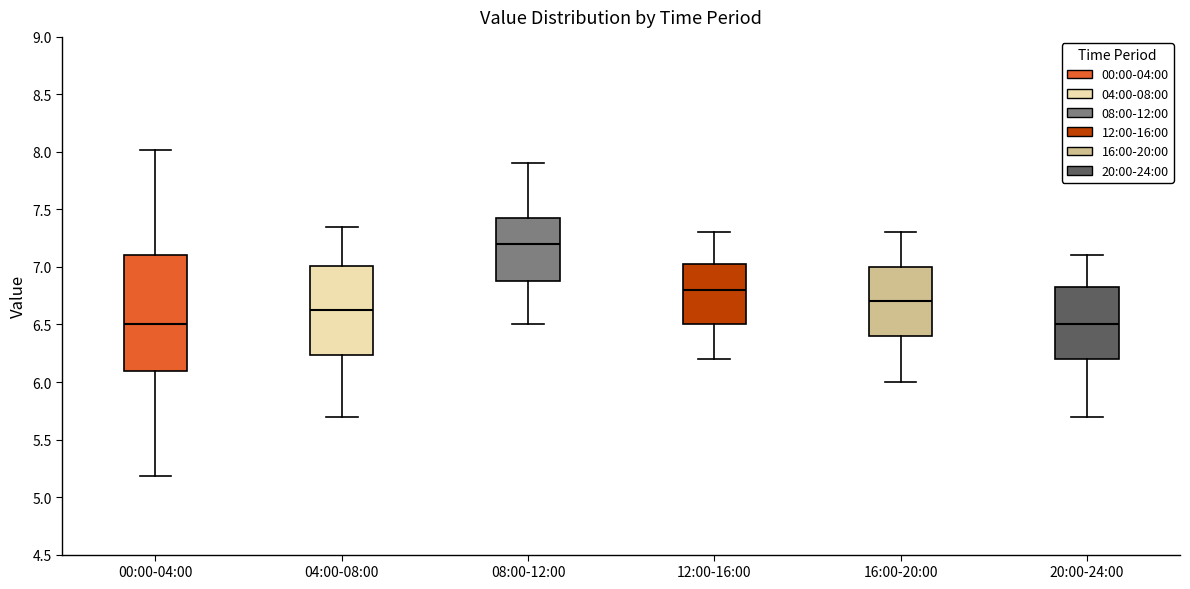

Which box has the highest median line?

08:00-12:00